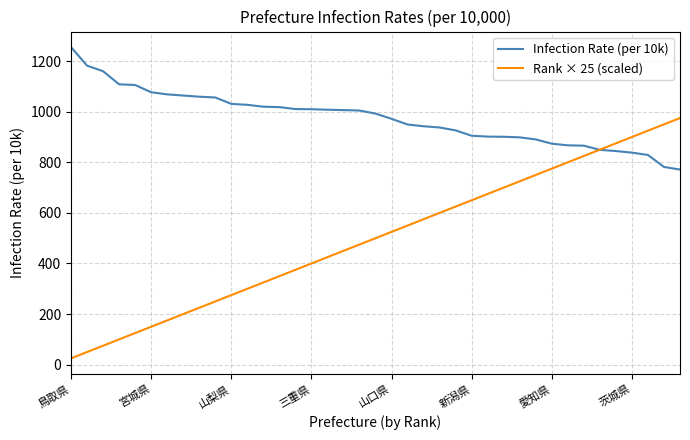

Rank the series by their average value, from highest to lowest.

Infection Rate (per 10k), Rank × 25 (scaled)